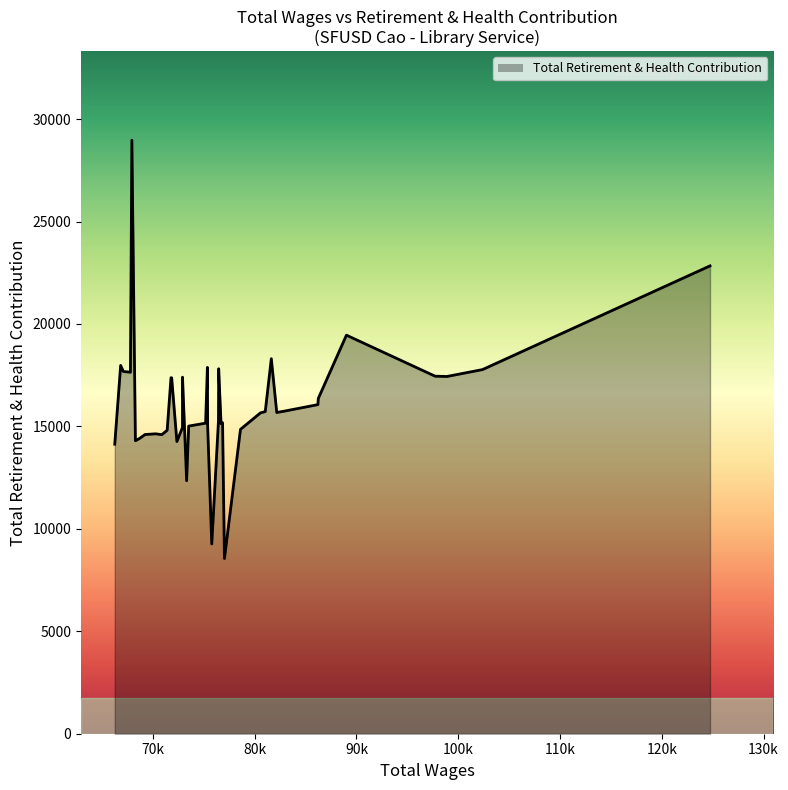

What is the difference between the maximum and minimum values?

20419